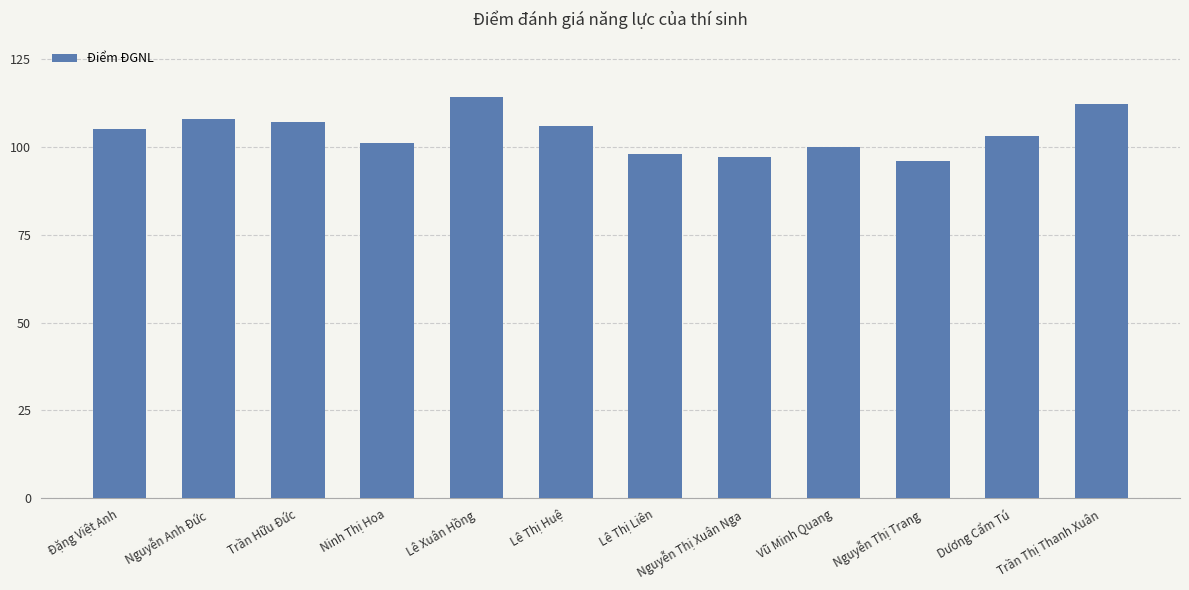

Approximately how many times larger is the value at Lê Xuân Hồng compared to Nguyễn Thị Trang?

1.2